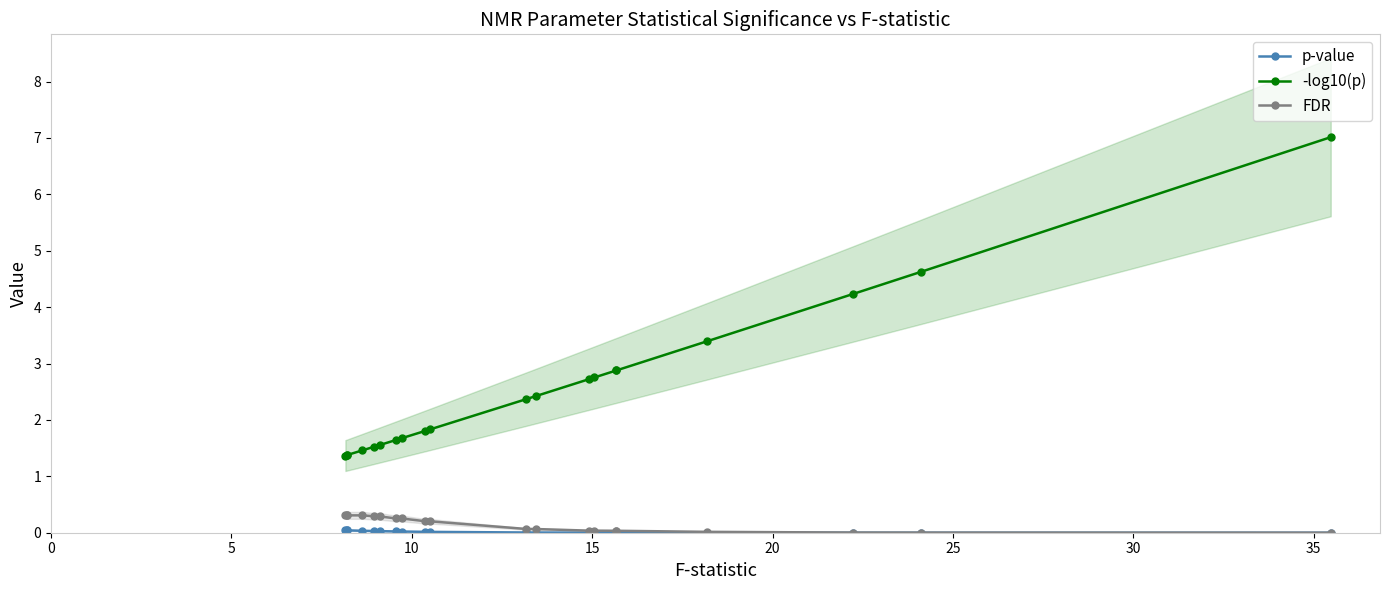

True or false: -log10(p) and p-value cross at least once.

False